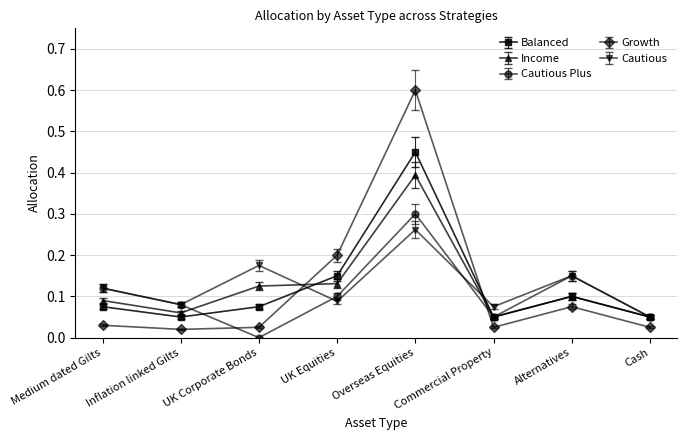

What is the label of the 2nd point from the right?

Alternatives